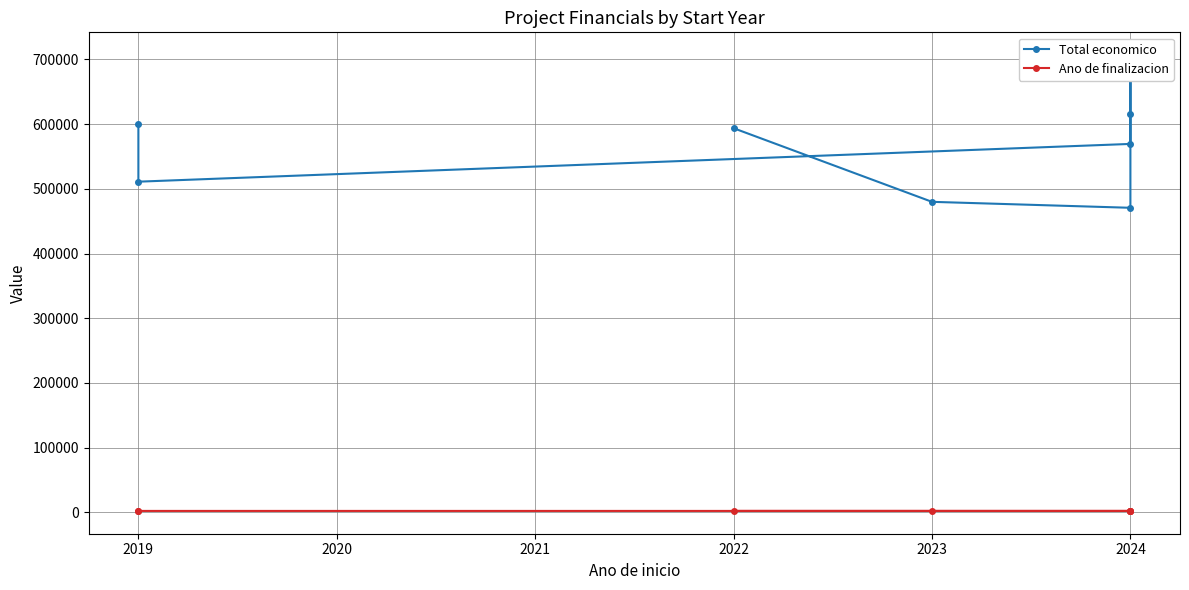

What are all the series names shown in the legend?

Total economico, Ano de finalizacion